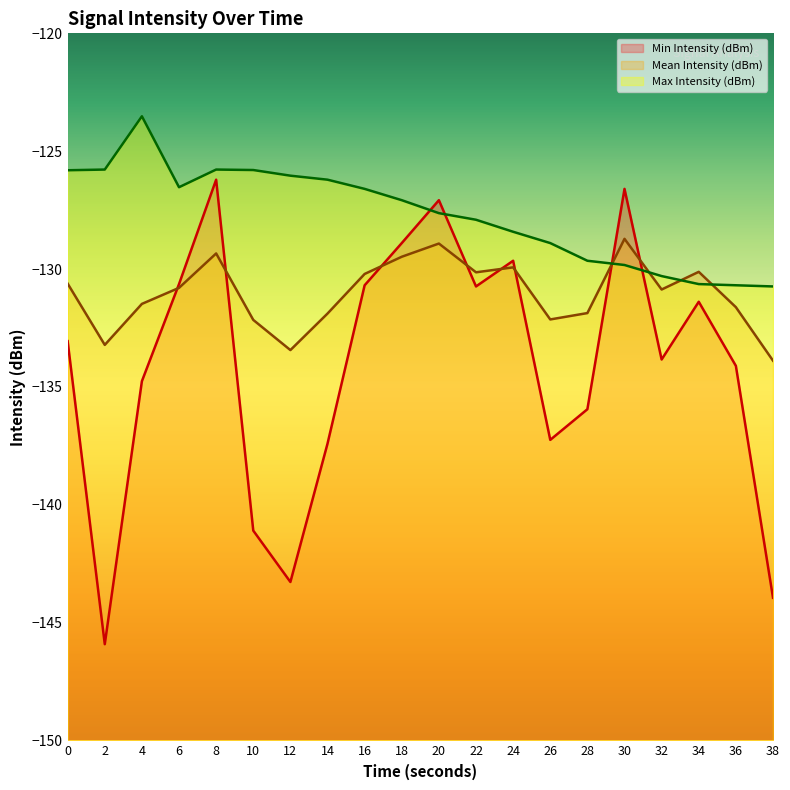

What is the value of the Max Intensity (dBm) point at the 1st from the left?

-125.8